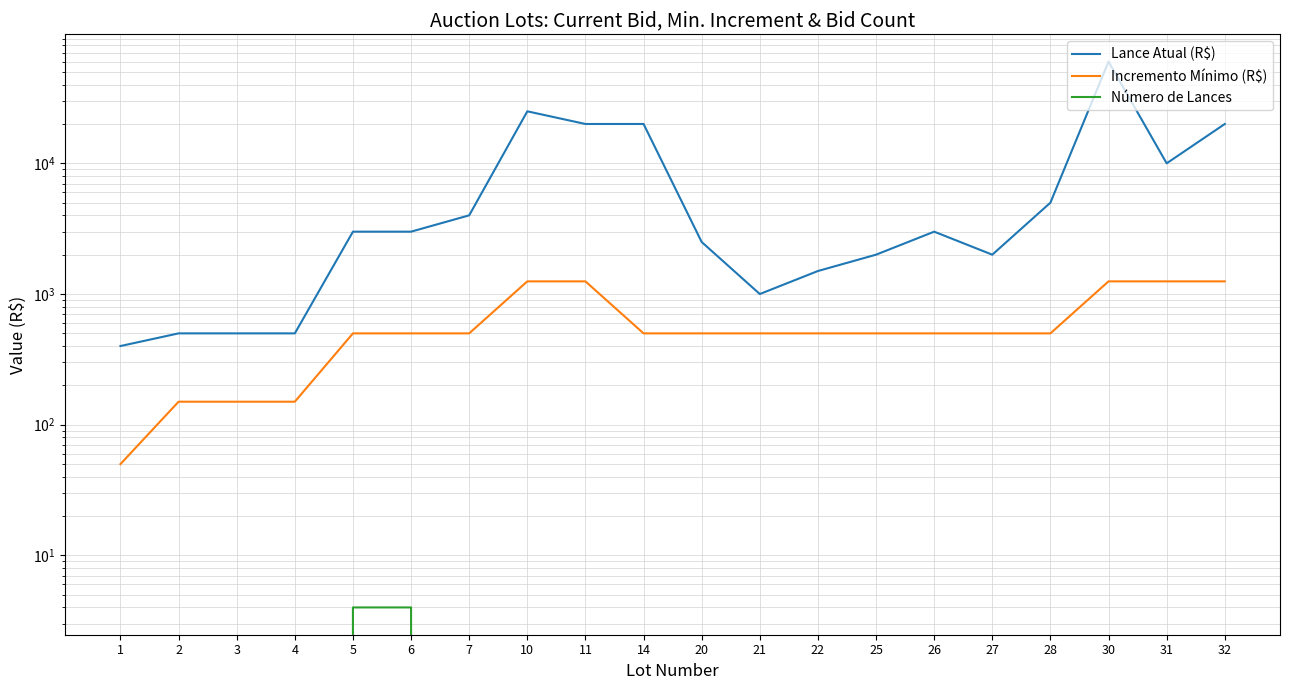

At which category does Lance Atual (R$) reach its first local peak?

10